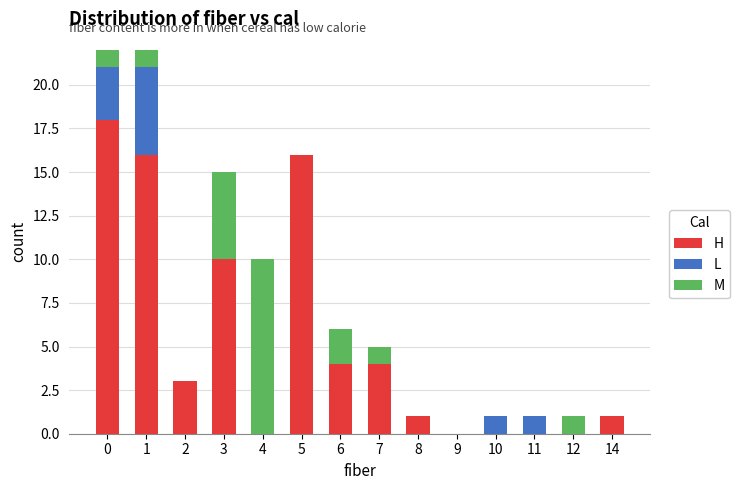

How many values in the H series are below 3?

7